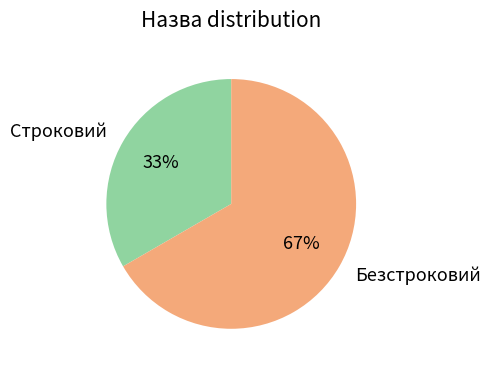

Is the sum of Строковий and Безстроковий greater than half?

Yes